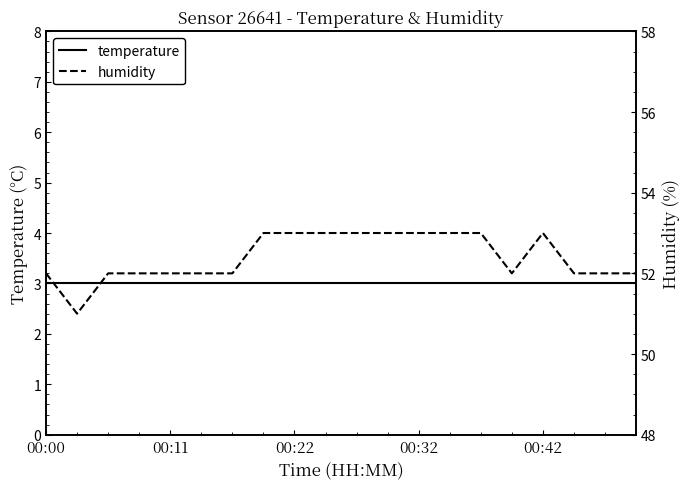

True or false: humidity and temperature intersect in this chart.

False